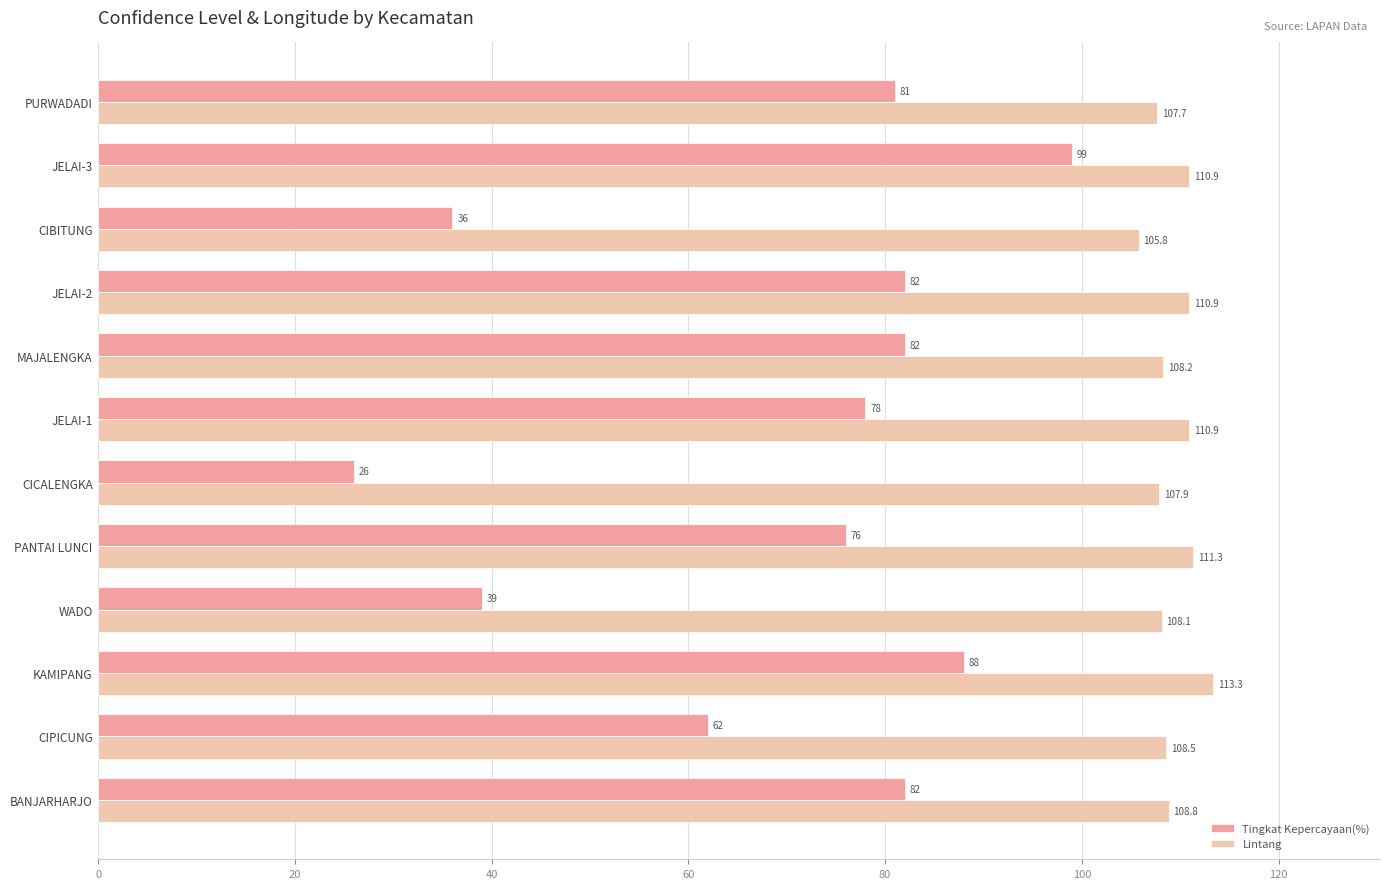

The value of Lintang at JELAI-1 is 110.9. True or false?

True